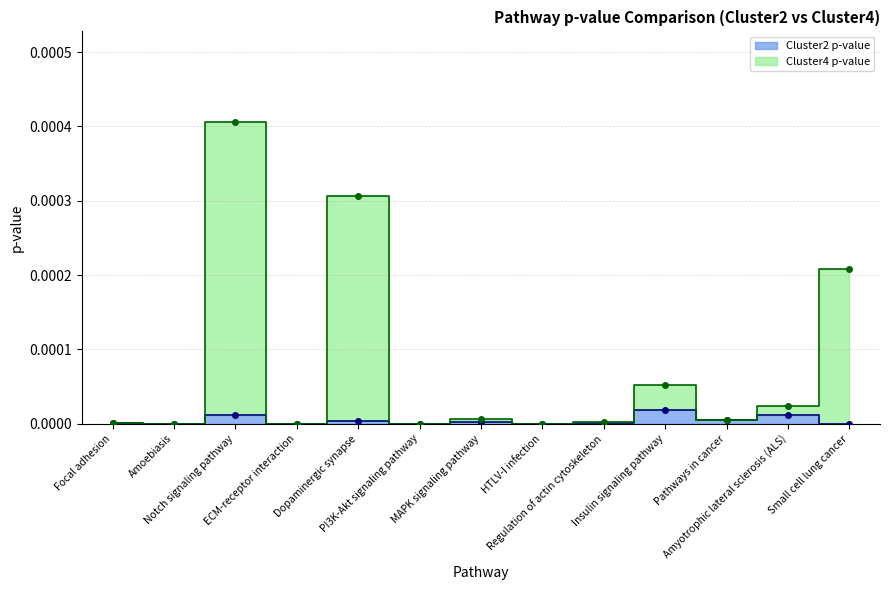

At how many categories does at least one series exceed 0?

13